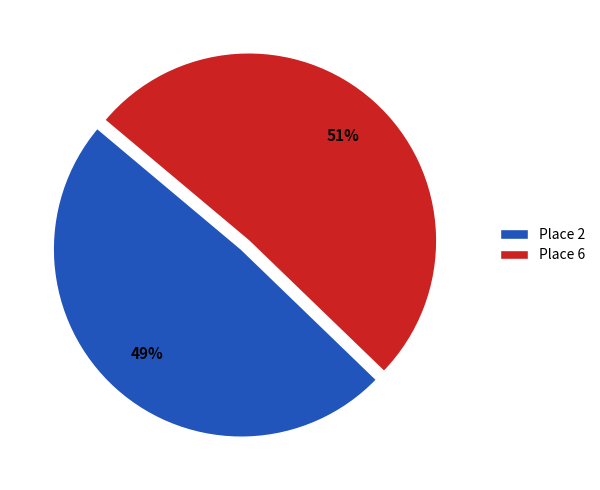

How many slices are in this pie chart?

2